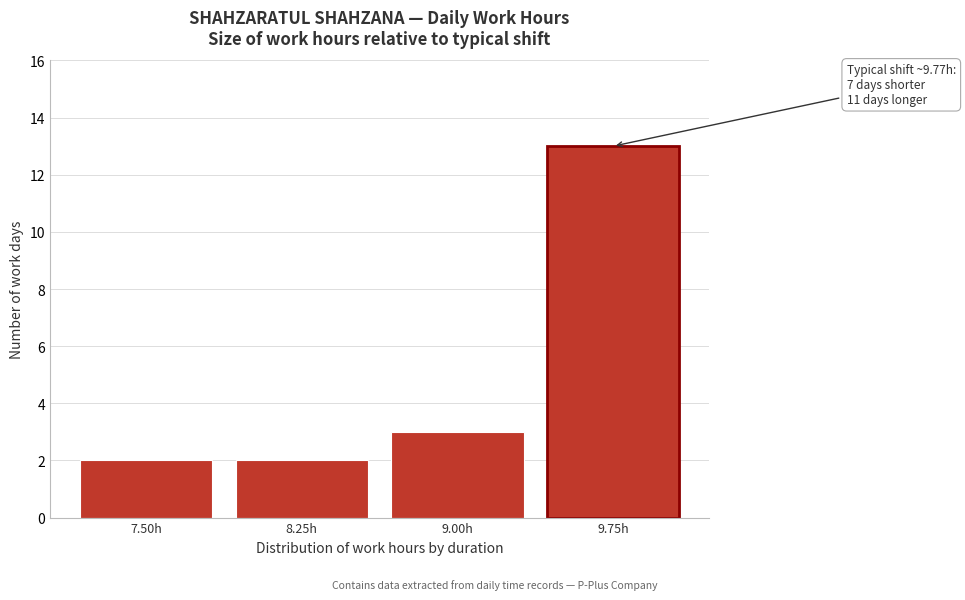

Reading left to right, transcribe all the data shown in this chart.

2	2	3	13